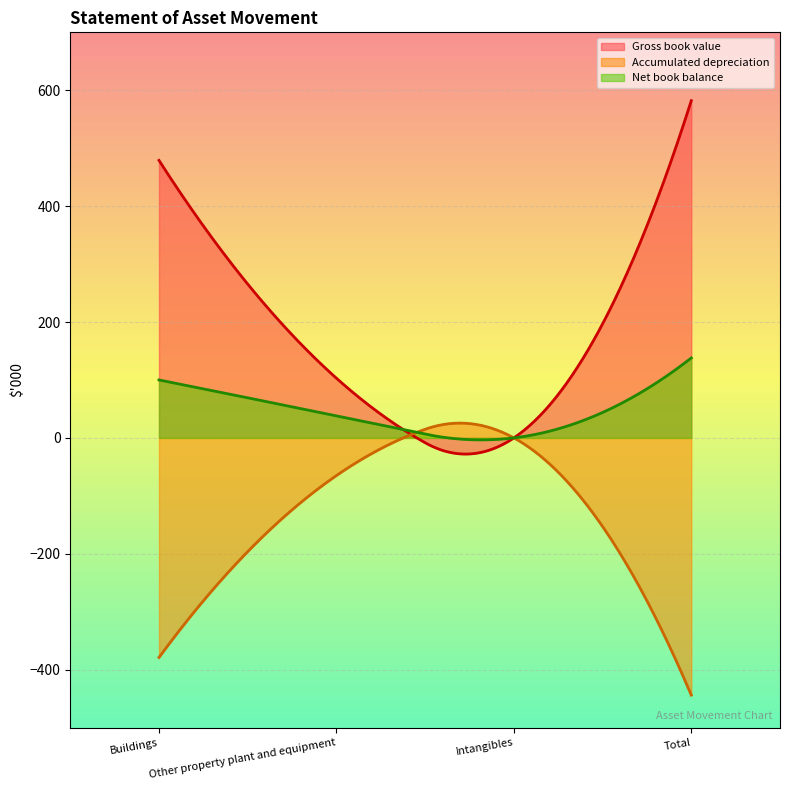

What position from the left is Intangibles?

3